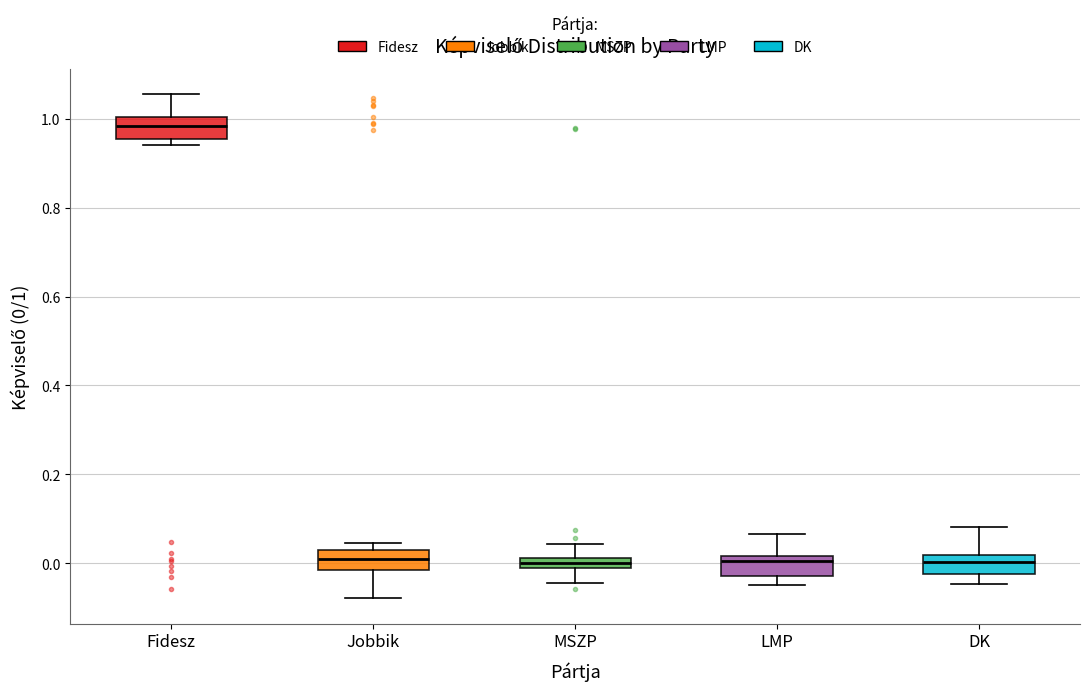

Where does the upper whisker of the box for Fidesz end on the y-axis? The values are not printed on the chart, so give them approximately, as read against the axis.

1.06